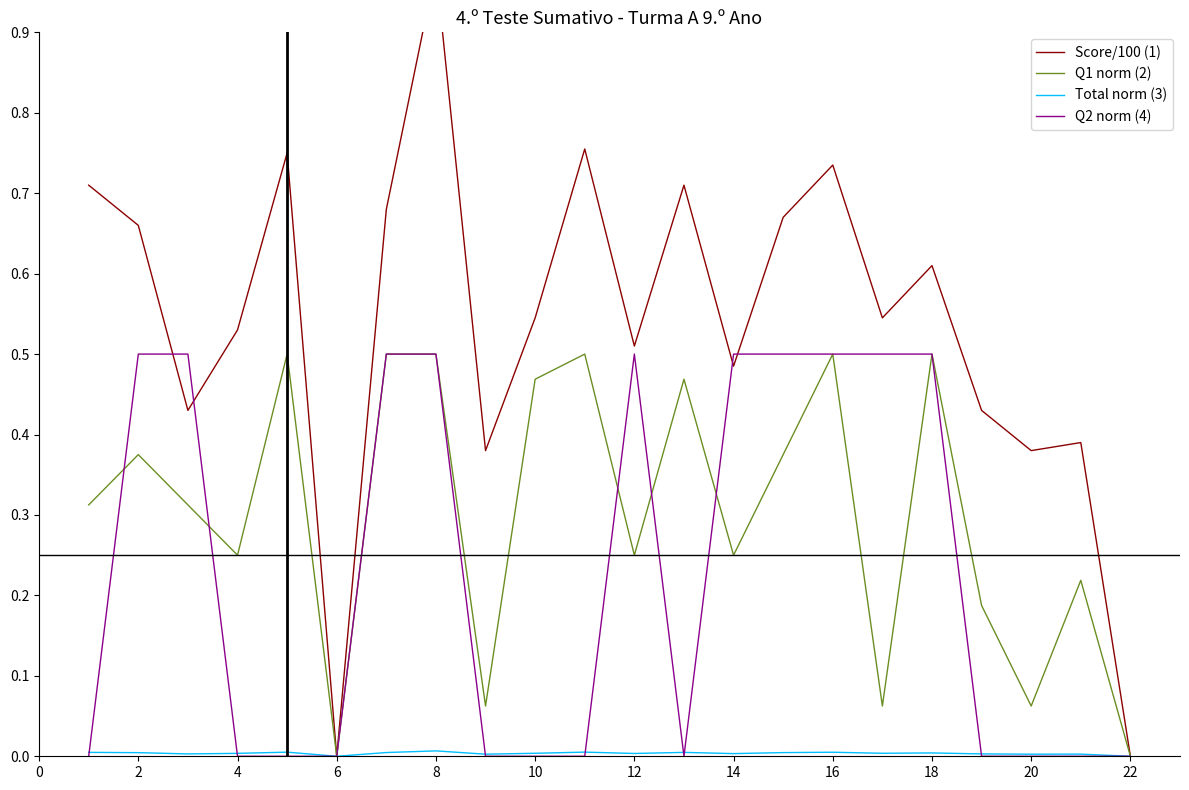

True or false: Q1 norm (2) and Total norm (3) intersect in this chart.

False